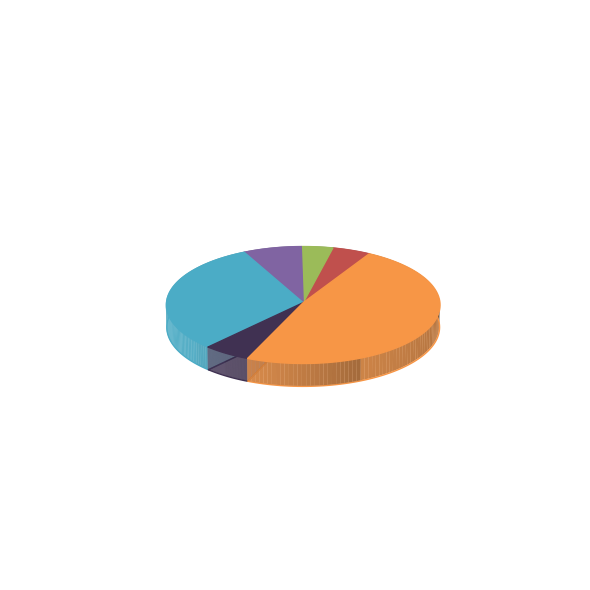

To the nearest percent, what is the difference between the Serviços and VAB slice percentages?

24%